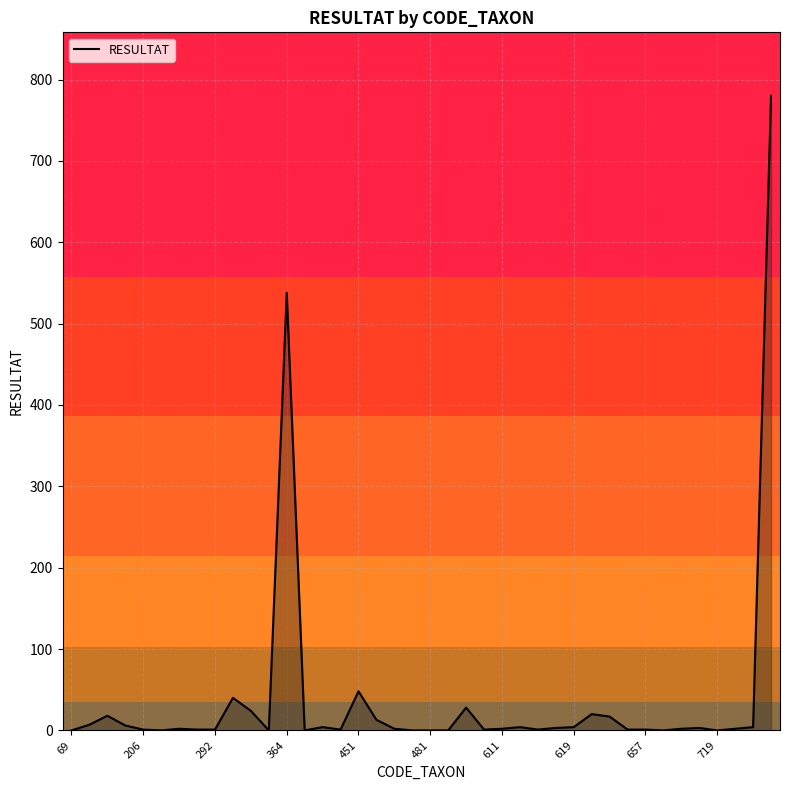

What is the greatest value displayed?

780